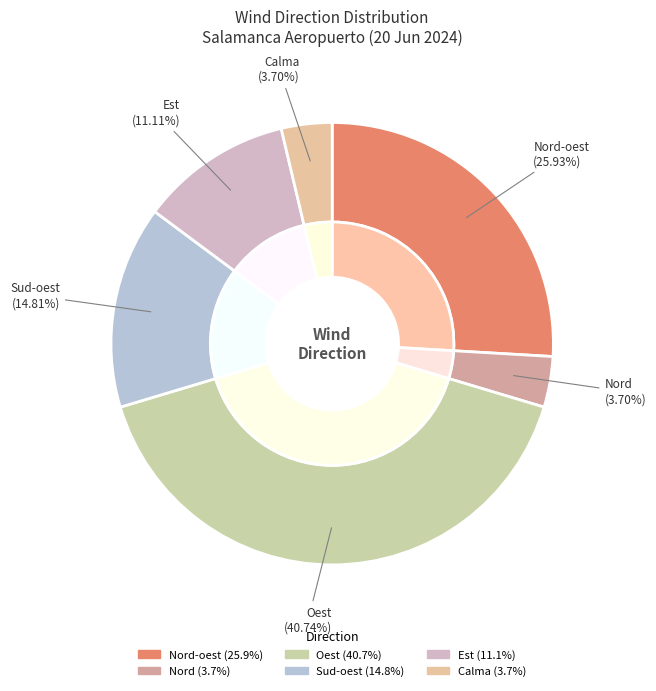

Rank the categories by value from lowest to highest.

Nord, Calma, Est, Sud-oest, Nord-oest, Oest